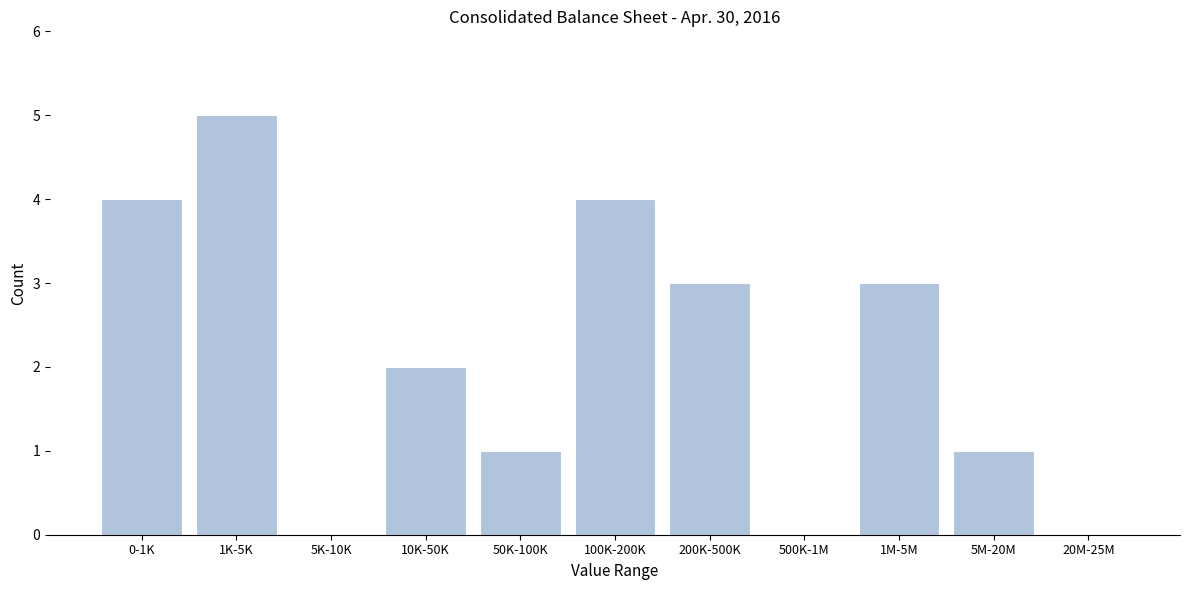

Reading left to right, extract all data points from this chart.

0-1K=4	1K-5K=5	5K-10K=0	10K-50K=2	50K-100K=1	100K-200K=4	200K-500K=3	500K-1M=0	1M-5M=3	5M-20M=1	20M-25M=0